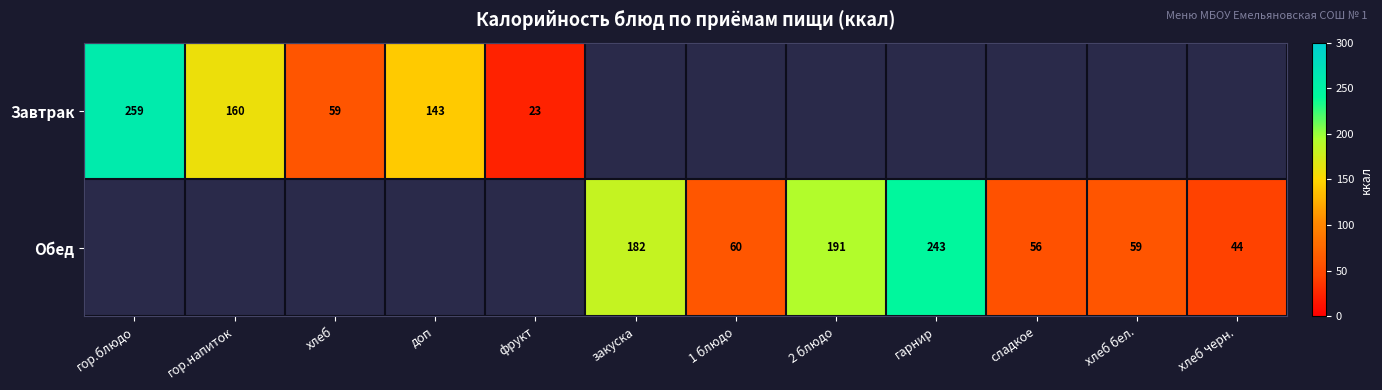

Is it true that Завтрак equals 23 at фрукт?

True